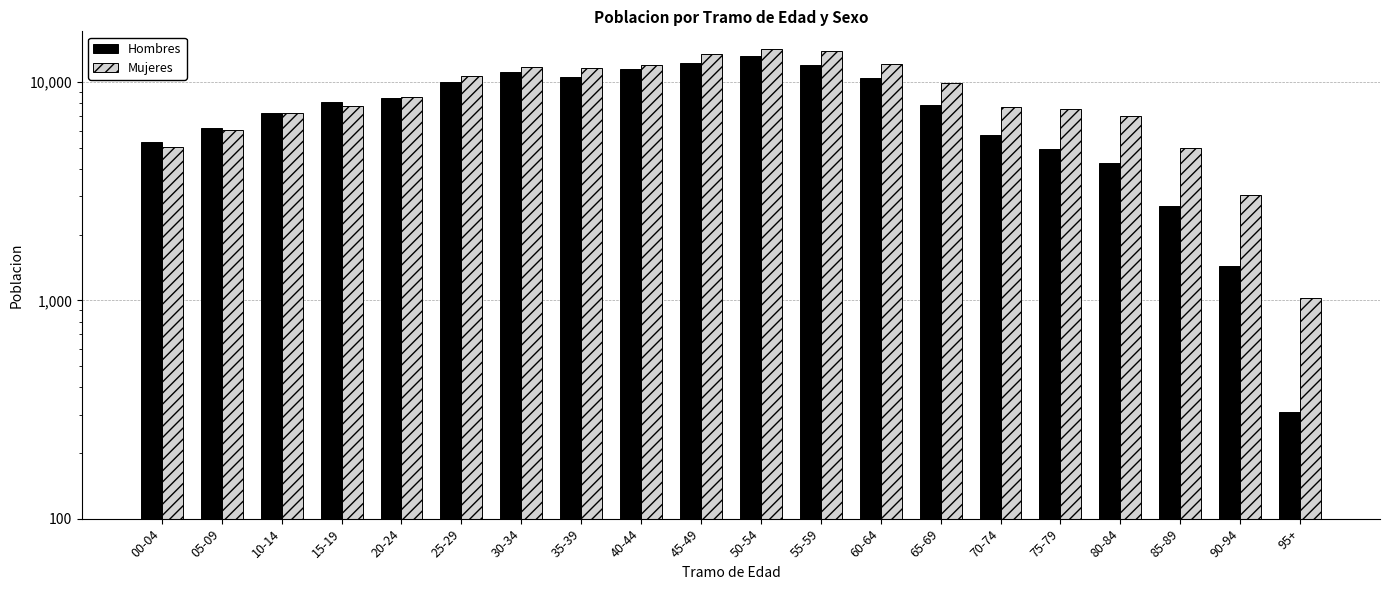

How many values in the Mujeres series exceed 8578?

9